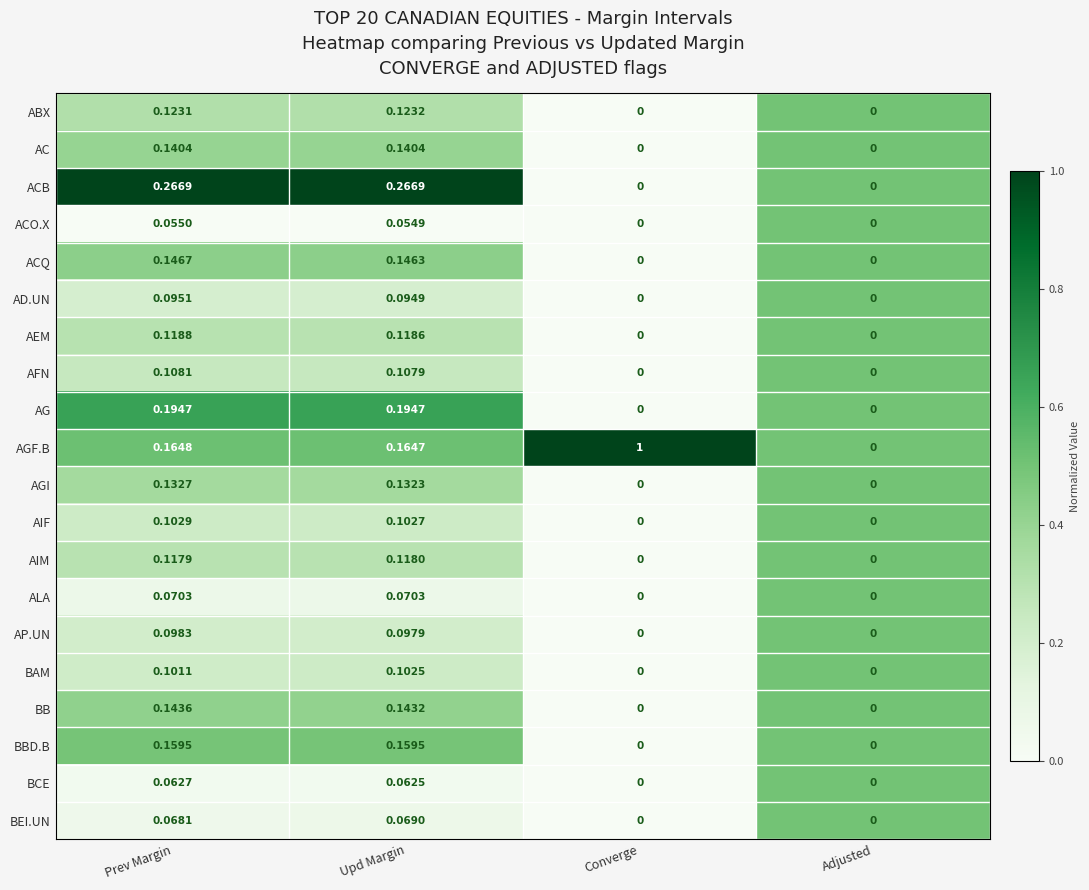

Rank the series at Prev Margin from lowest to highest value.

ACO.X, BCE, BEI.UN, ALA, AD.UN, AP.UN, BAM, AIF, AFN, AIM, AEM, ABX, AGI, AC, BB, ACQ, BBD.B, AGF.B, AG, ACB